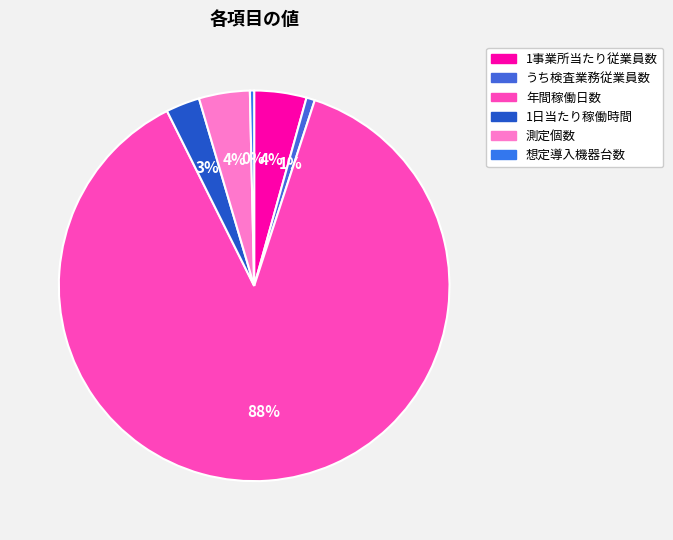

What percentage is the 1日当たり稼働時間 slice, to the nearest percent?

3%